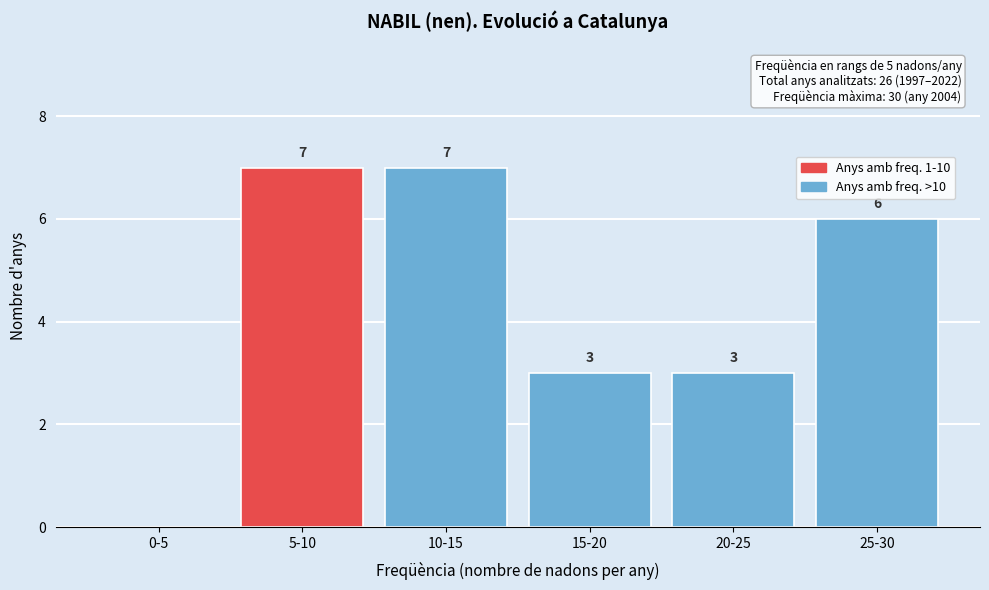

Reading left to right, transcribe all the data shown in this chart.

0-5=0	5-10=7	10-15=7	15-20=3	20-25=3	25-30=6